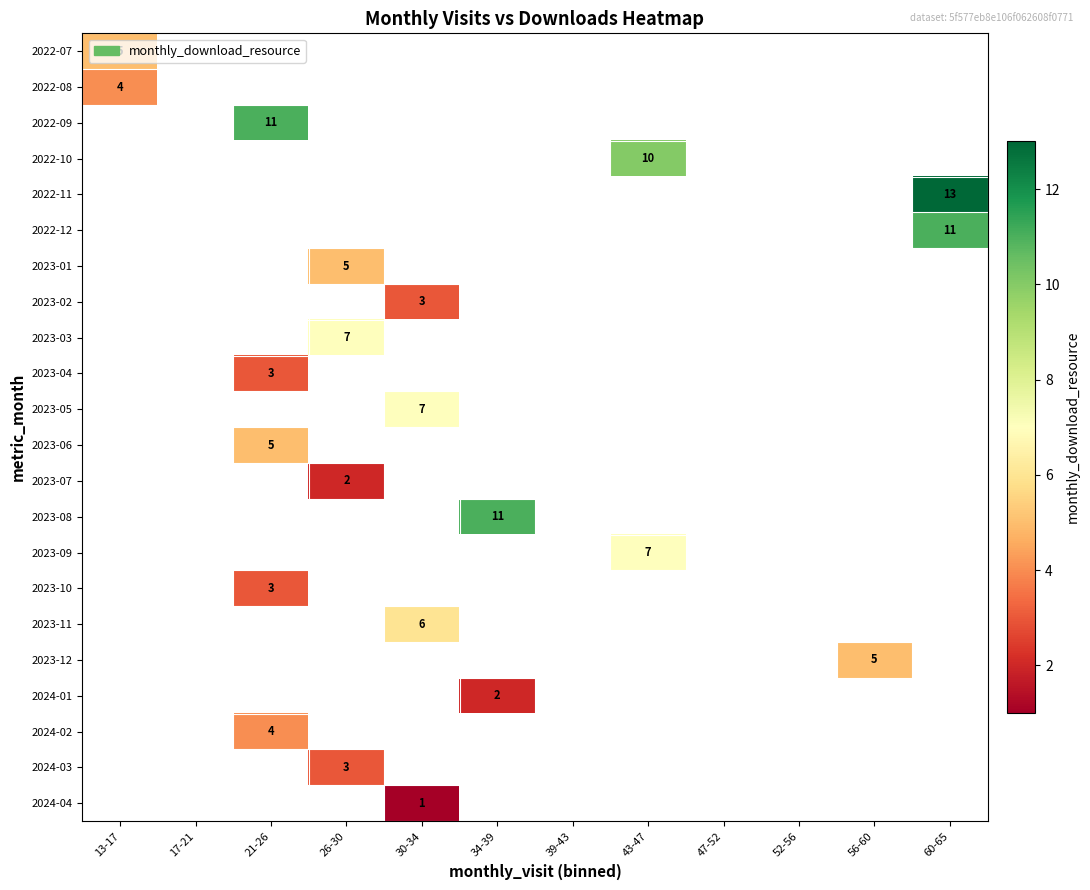

Is it true that 2023-11 equals 2 at 30-34?

False